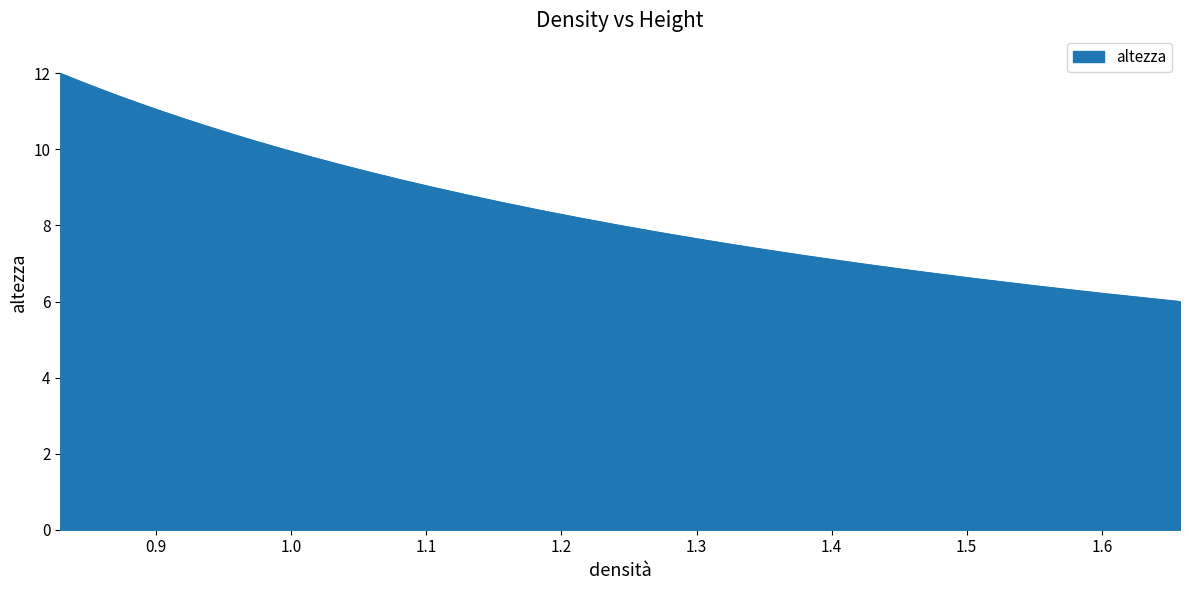

What is the value of the 29th point from the left?

11.6